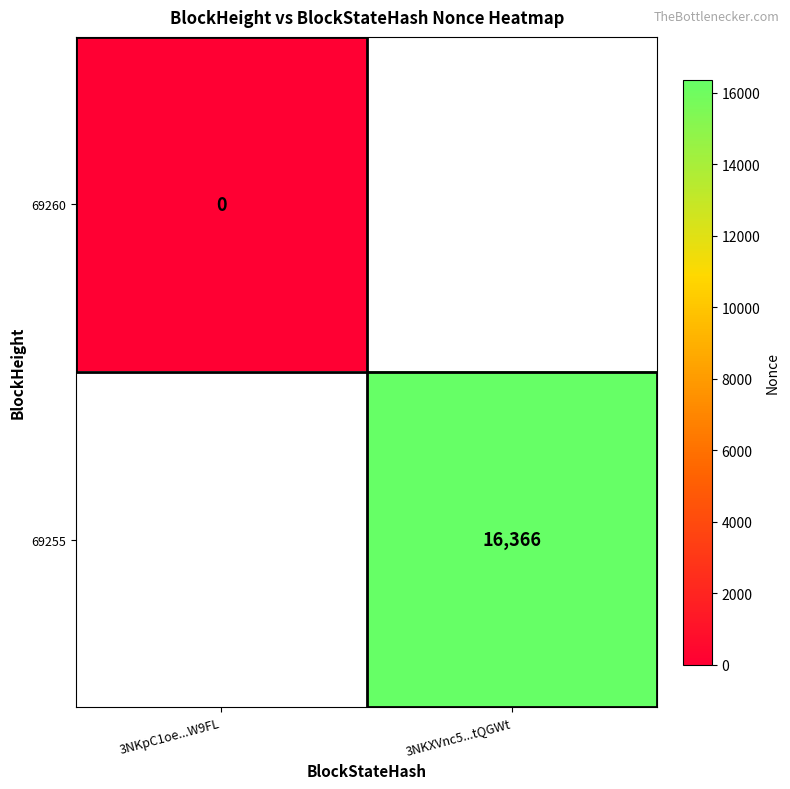

The value of 69255 at 3NKXVnc5...tQGWt is 16366. True or false?

True